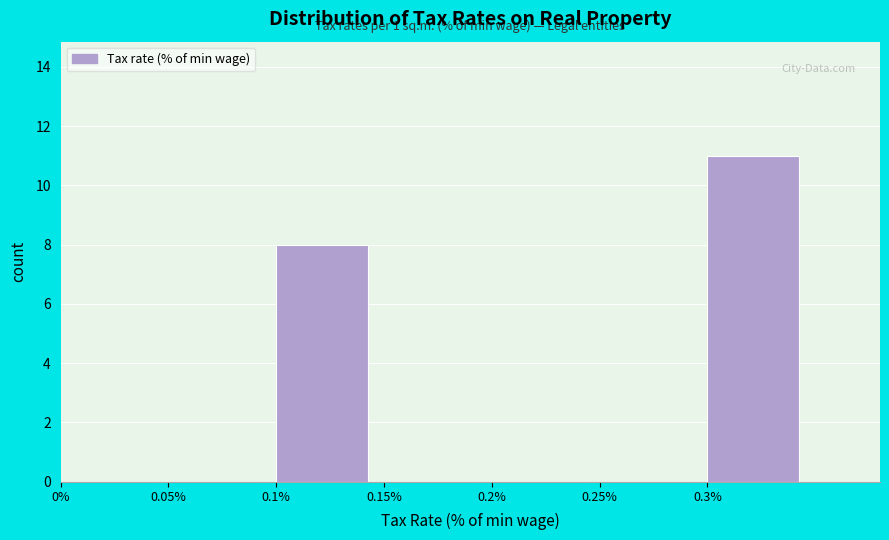

Which range on the x-axis has the tallest bar?

0.30 to 0.35